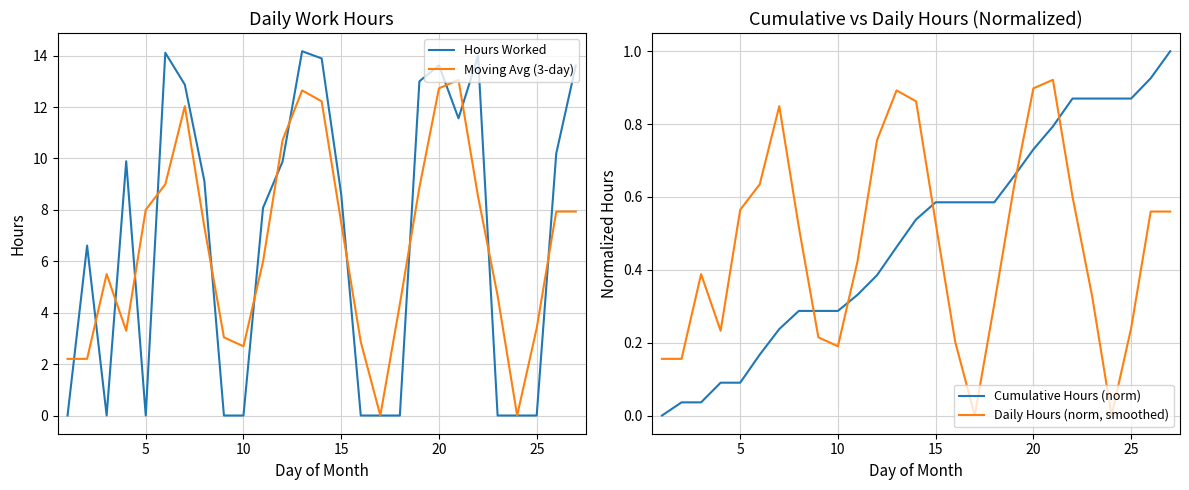

What is the highest value of the Moving Avg (3-day) series?

13.1